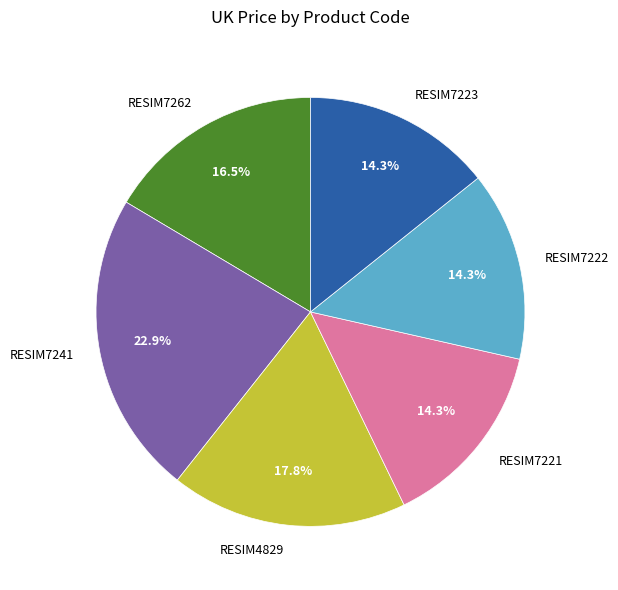

To the nearest percent, what is the average slice percentage?

17%